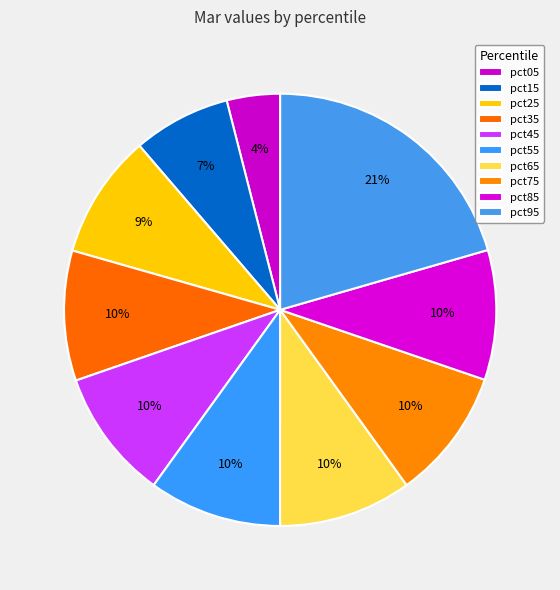

How many slices are in this pie chart?

10